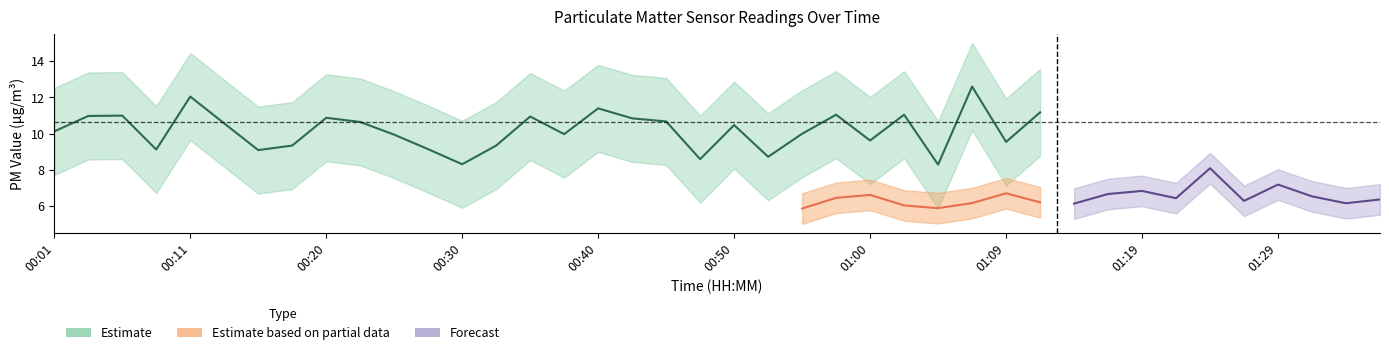

The P1 series shows 9.3 at 00:18. True or false?

True